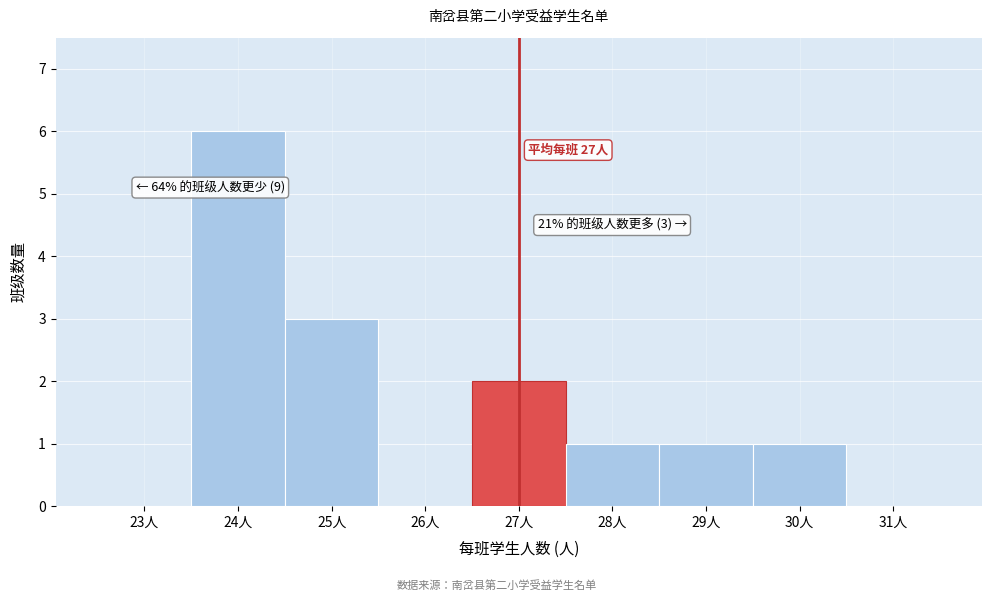

Over which range of the x-axis is the bar tallest?

23.5 to 24.5